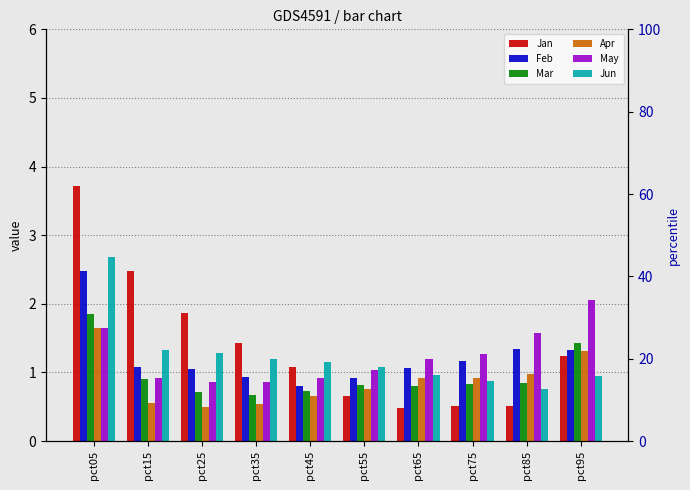

Is it true that Feb equals 2.5 at pct05?

True